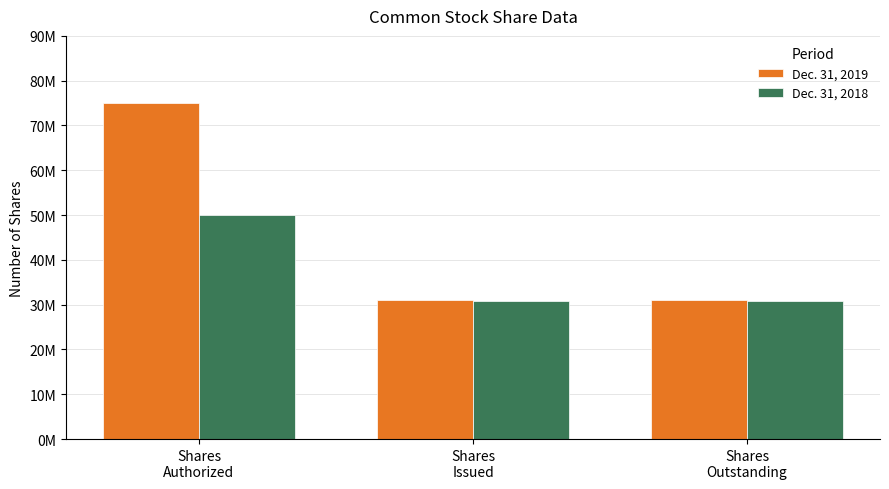

How many Dec. 31, 2019 values are between 31097000 and 75000000?

3